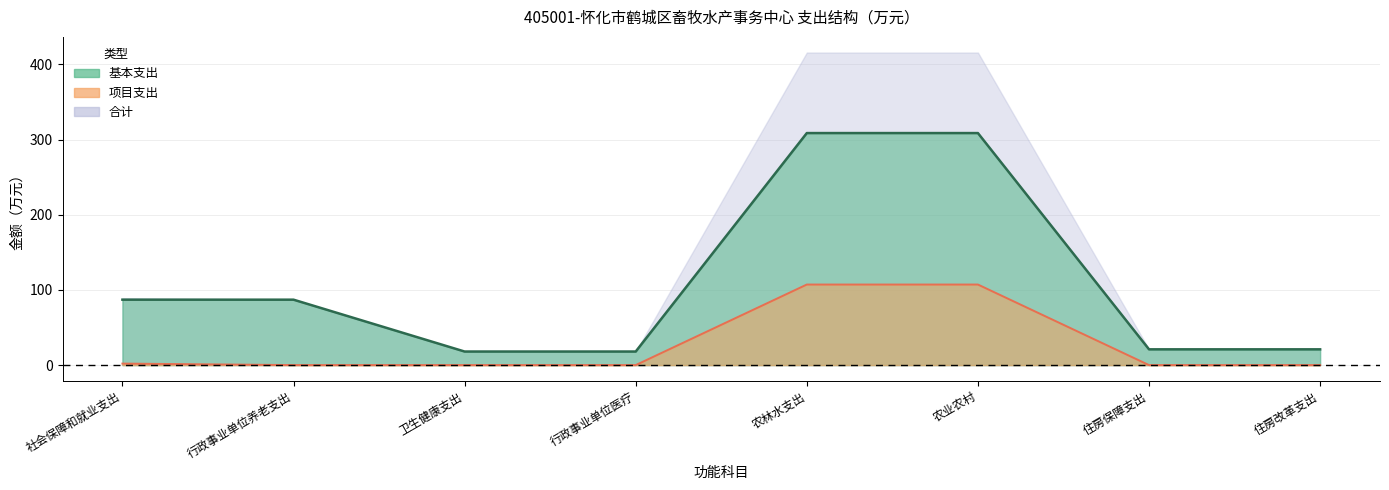

True or false: 项目支出 has a value of 0.0 at 行政事业单位养老支出.

True